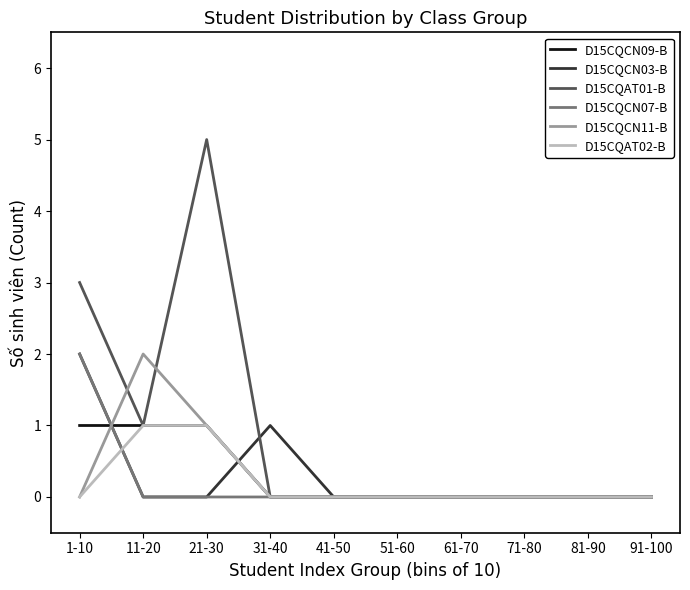

Reading right to left, transcribe all the data shown in this chart.

D15CQCN09-B: 0	0	0	0	0	0	0	1	1	1
D15CQCN03-B: 0	0	0	0	0	0	1	0	0	2
D15CQAT01-B: 0	0	0	0	0	0	0	5	1	3
D15CQCN07-B: 0	0	0	0	0	0	0	0	0	2
D15CQCN11-B: 0	0	0	0	0	0	0	1	2	0
D15CQAT02-B: 0	0	0	0	0	0	0	1	1	0